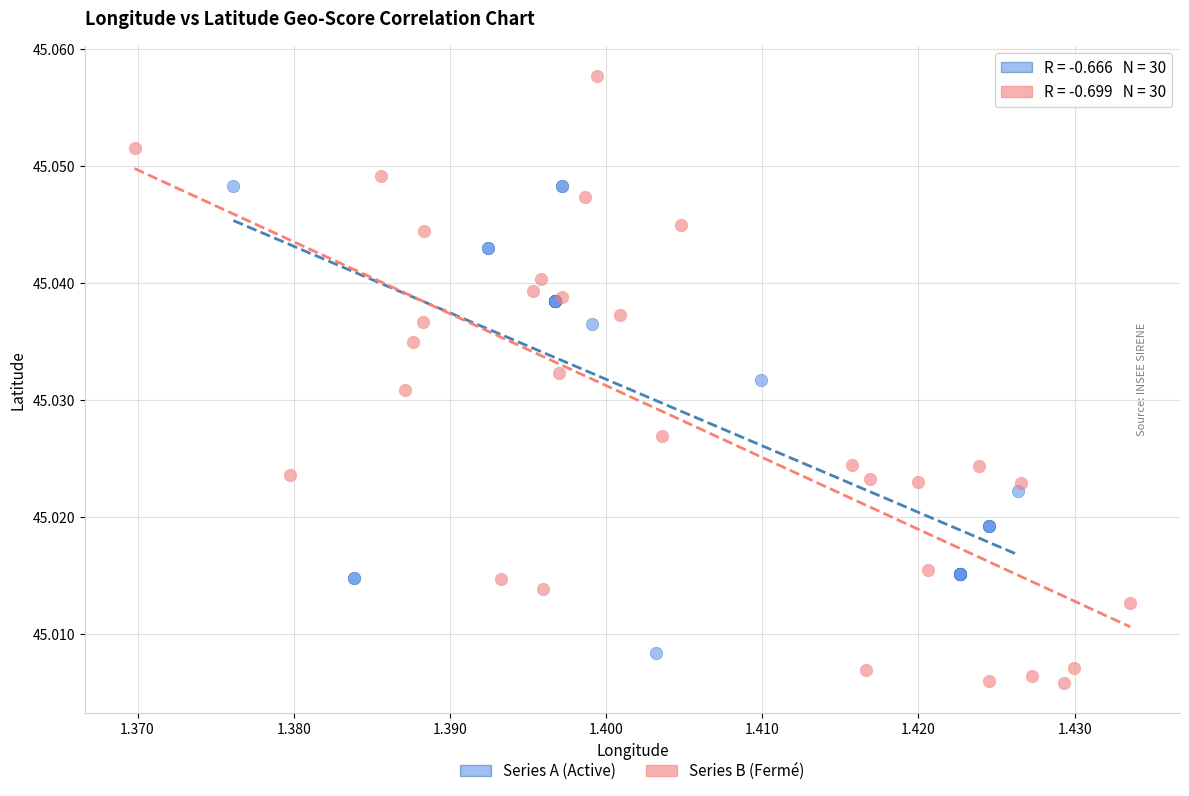

Which series contains the highest Y value?

Series B (Fermé)